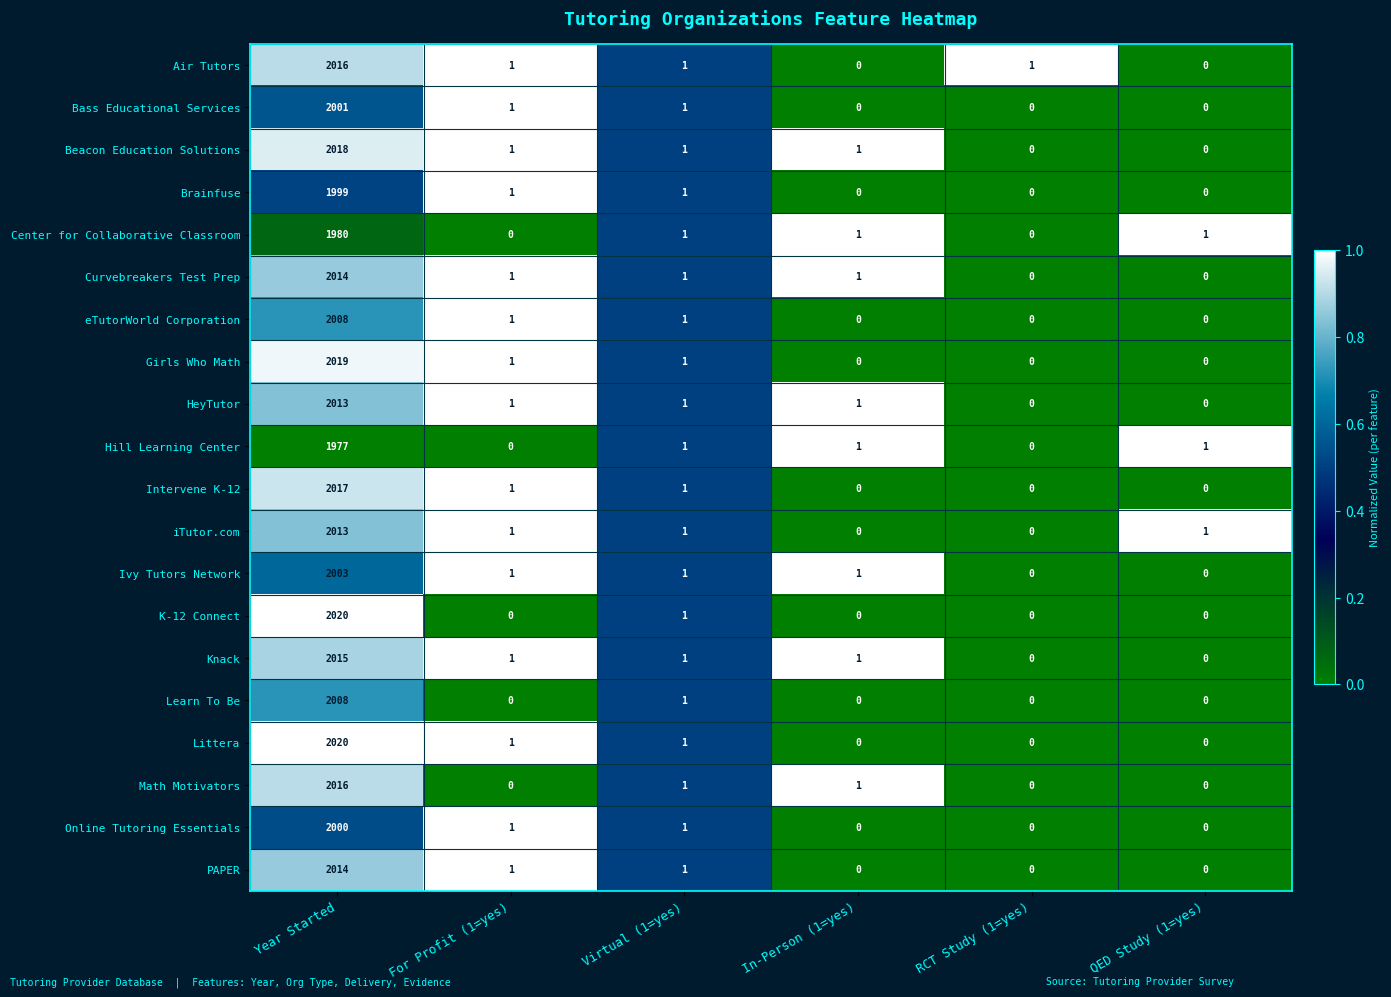

What is the average value of the Curvebreakers Test Prep series?

336